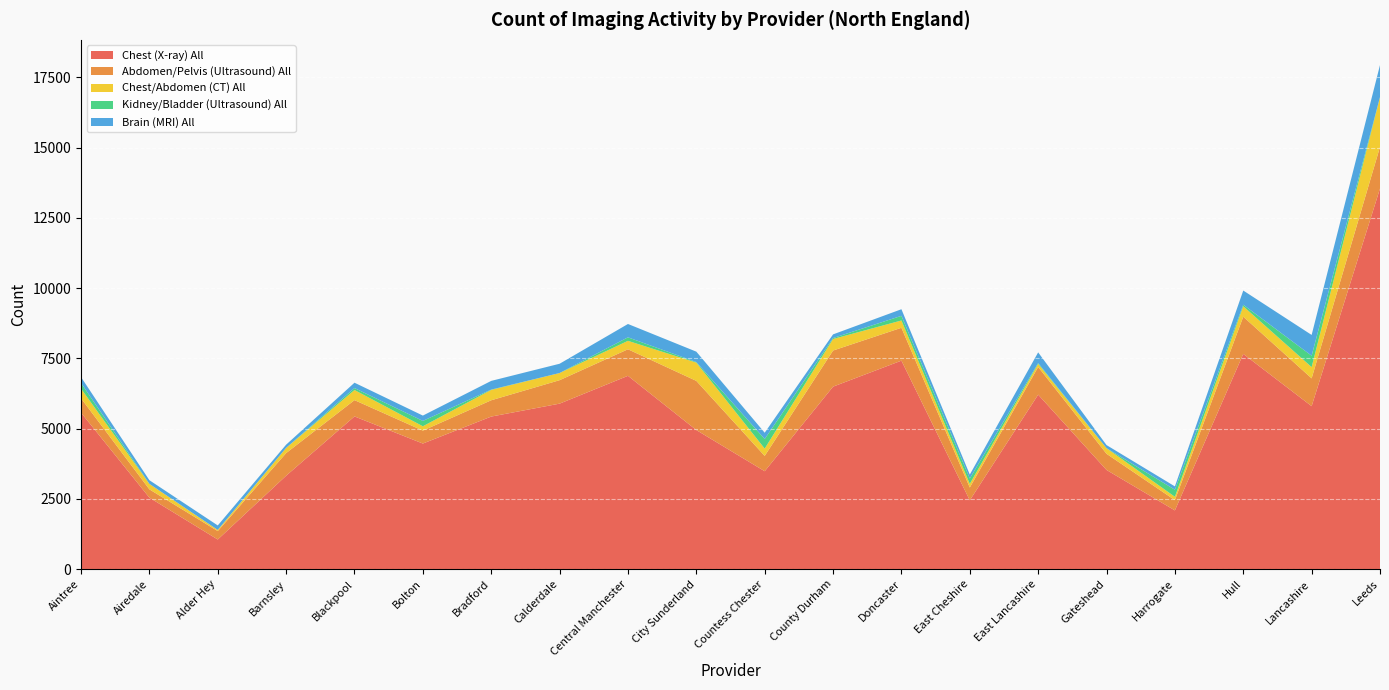

Reading left to right, list all the values displayed in this chart.

Chest (X-ray) All: 5570	2545	1055	3325	5435	4470	5430	5890	6880	4950	3485	6495	7420	2450	6210	3530	2090	7660	5800	13545
Abdomen/Pelvis (Ultrasound) All: 510	295	300	805	580	460	580	835	945	1750	545	1285	1170	455	985	575	365	1325	990	1480
Chest/Abdomen (CT) All: 345	195	40	185	360	155	370	255	300	650	260	410	260	130	110	200	120	370	400	1770
Kidney/Bladder (Ultrasound) All: 200	0	0	0	70	190	10	0	125	20	340	35	165	190	30	0	250	55	405	5
Brain (MRI) All: 210	130	160	115	190	190	310	330	475	370	225	130	235	140	380	110	120	505	740	1140